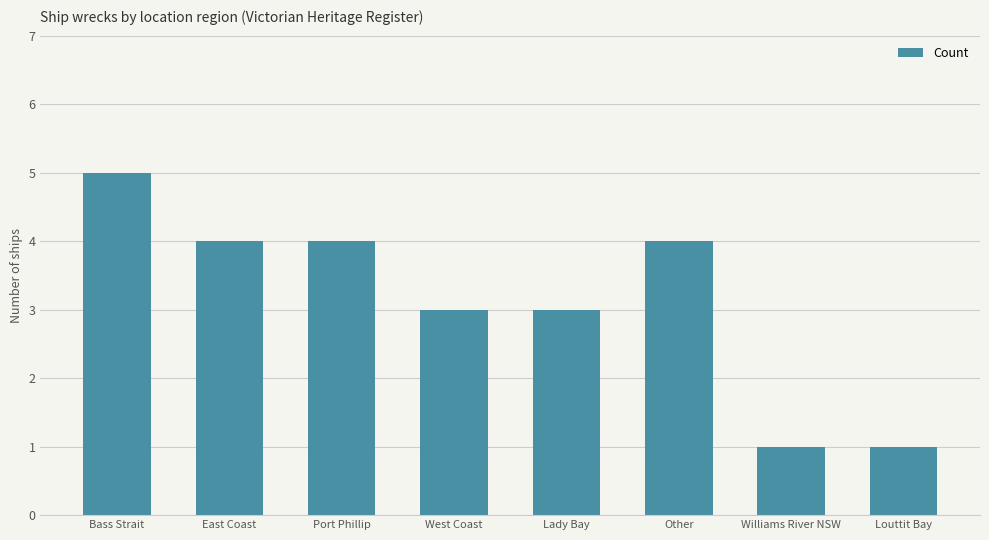

True or false: the data shows 2 at Other.

False